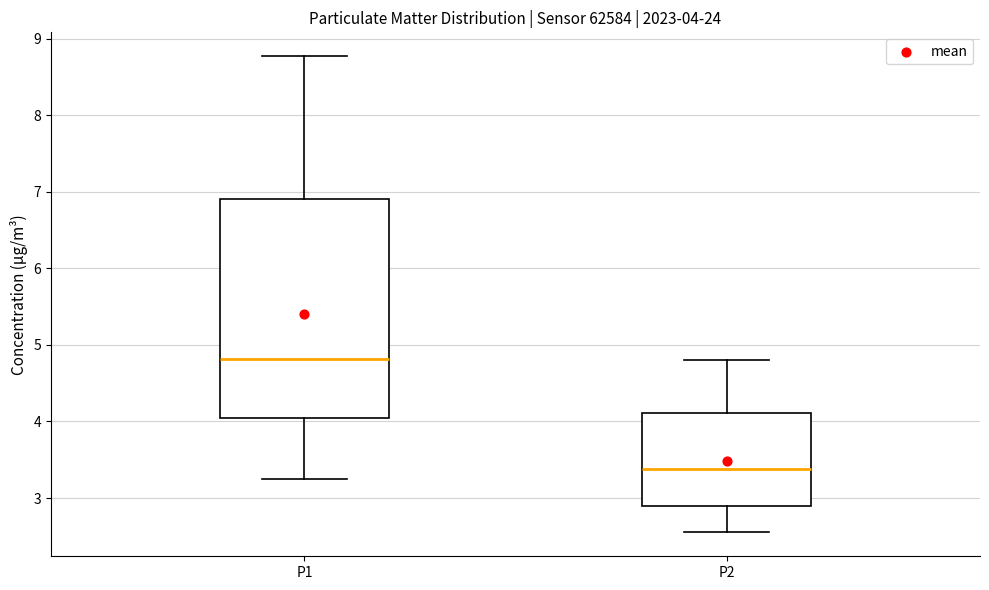

Which box's median line is the lowest?

P2